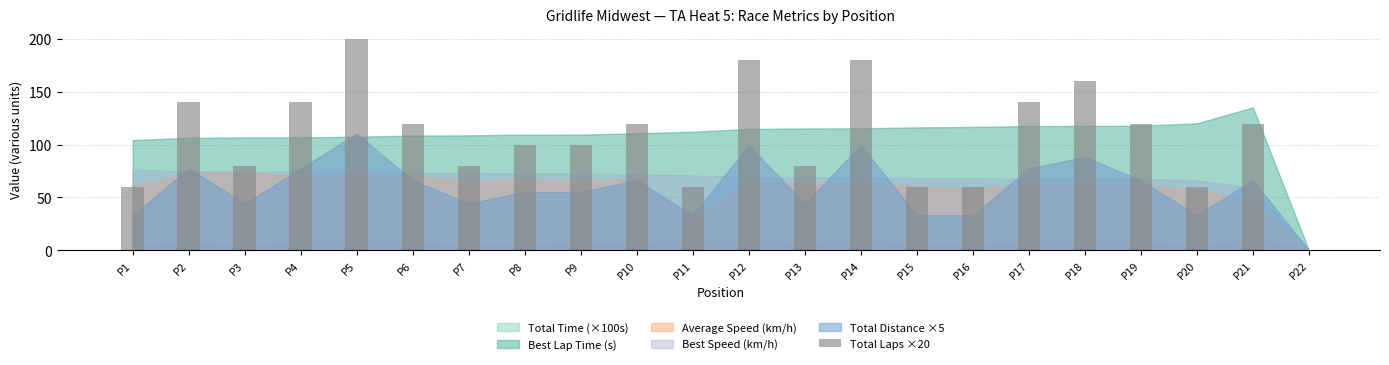

Is it true that the value at P5 is 286?

False